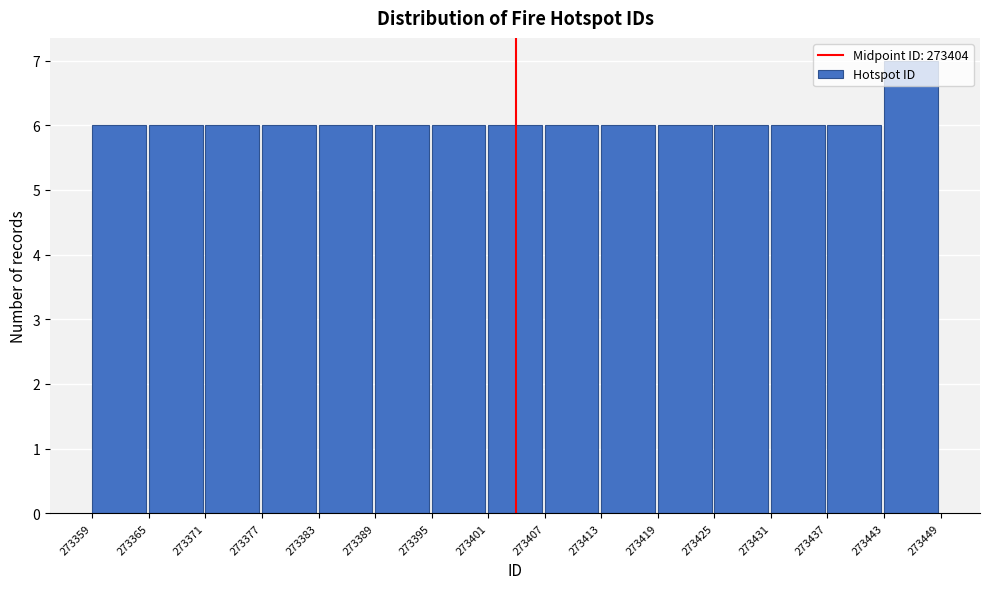

How tall is the bar that spans 273443 to 273449 on the x-axis? The values are not printed on the chart, so give them approximately, as read against the axis.

7